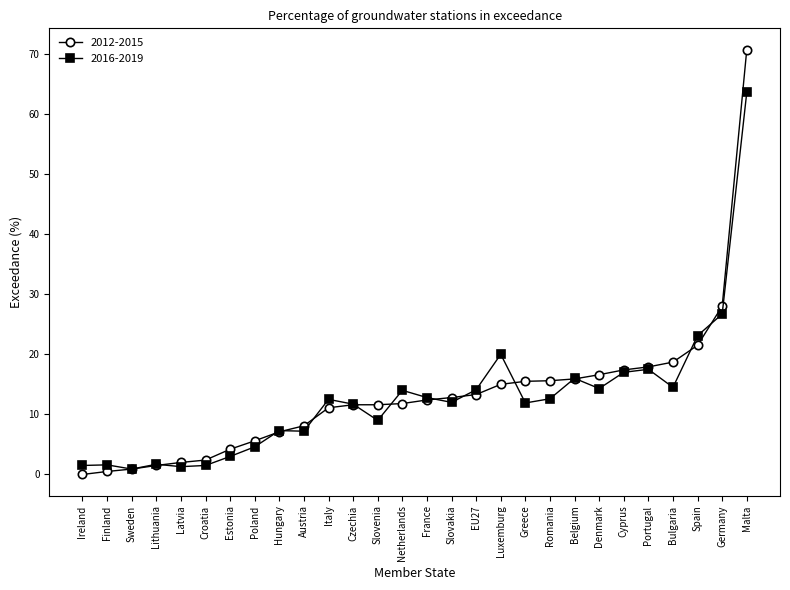

Where is 2012-2015 nearest to the value 35?

Germany